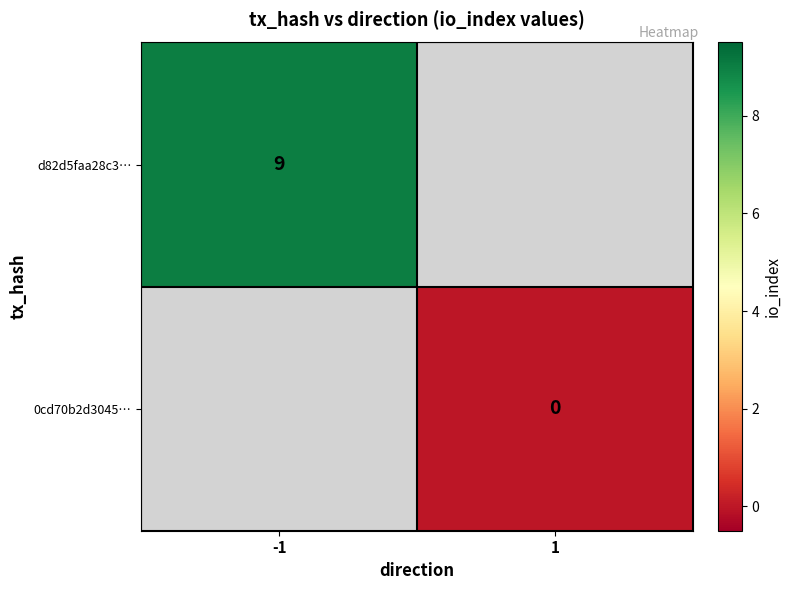

The value of d82d5faa28c3… at -1 is 9. True or false?

True